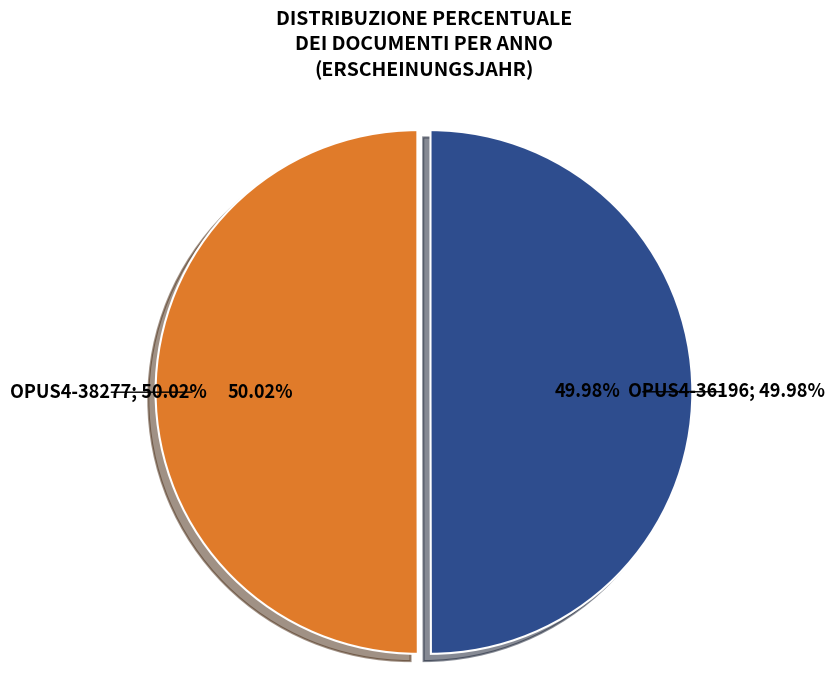

What percentage do OPUS4-36196 and OPUS4-38277 together represent?

100.0%